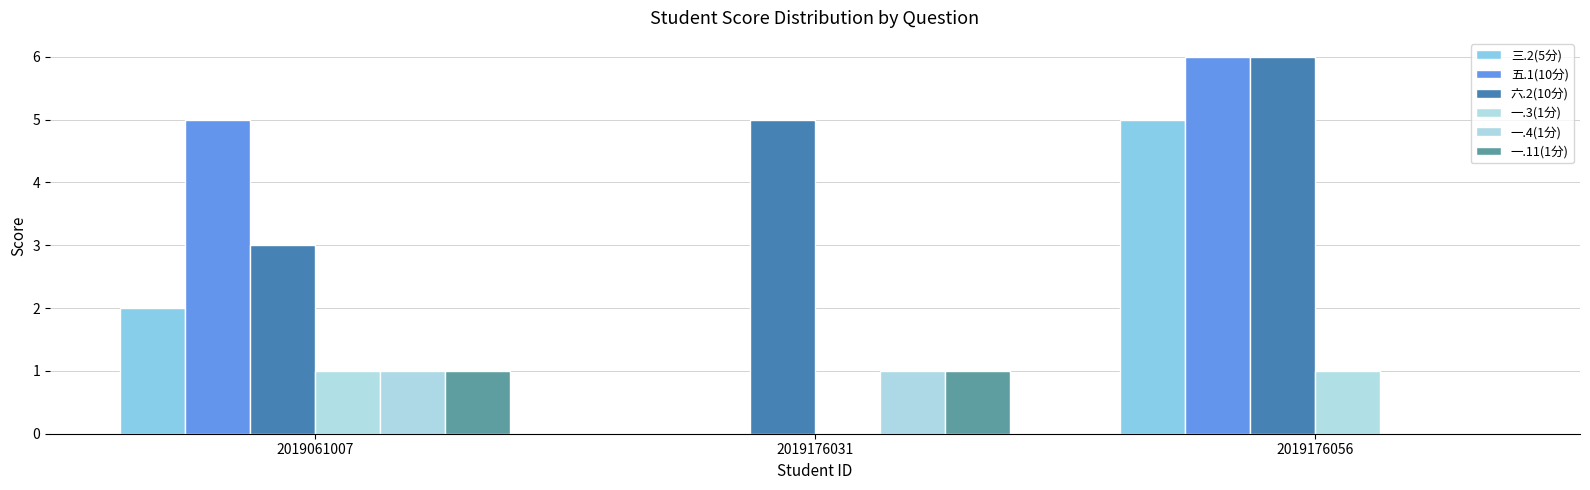

Are the bars horizontal?

No